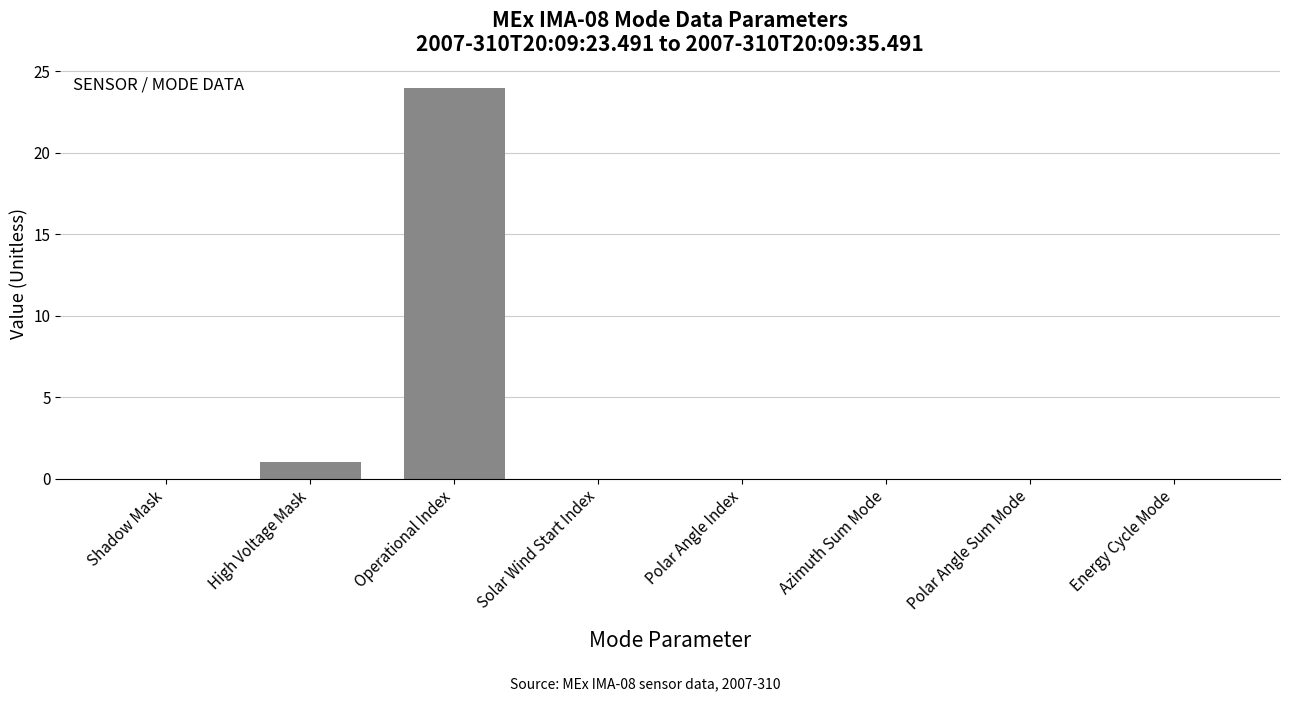

The chart shows a value of 11 at Azimuth Sum Mode. True or false?

False